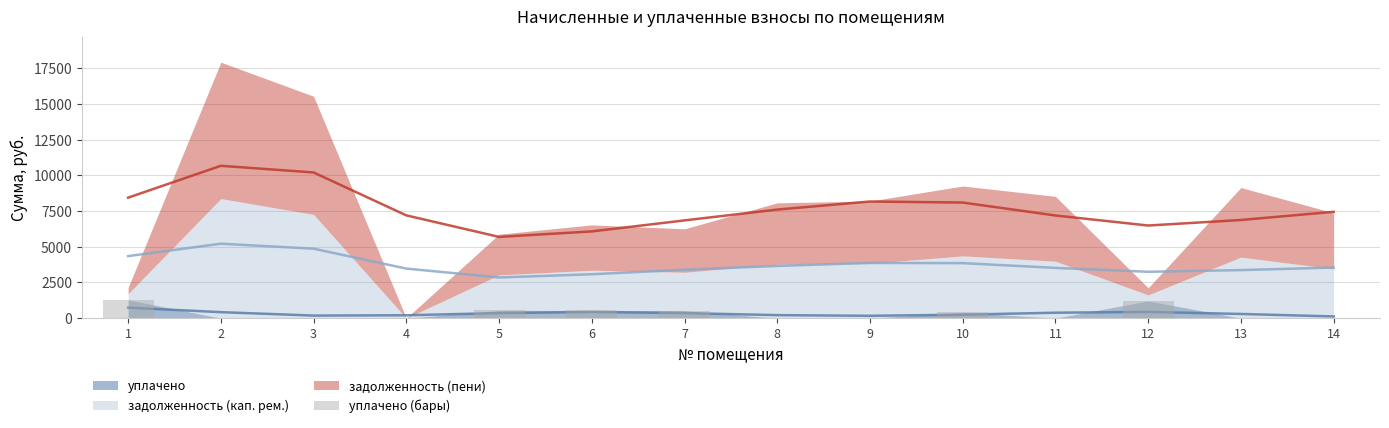

List the labels in order of value, largest first.

1, 12, 6, 5, 7, 10, 2, 3, 4, 8, 9, 11, 13, 14